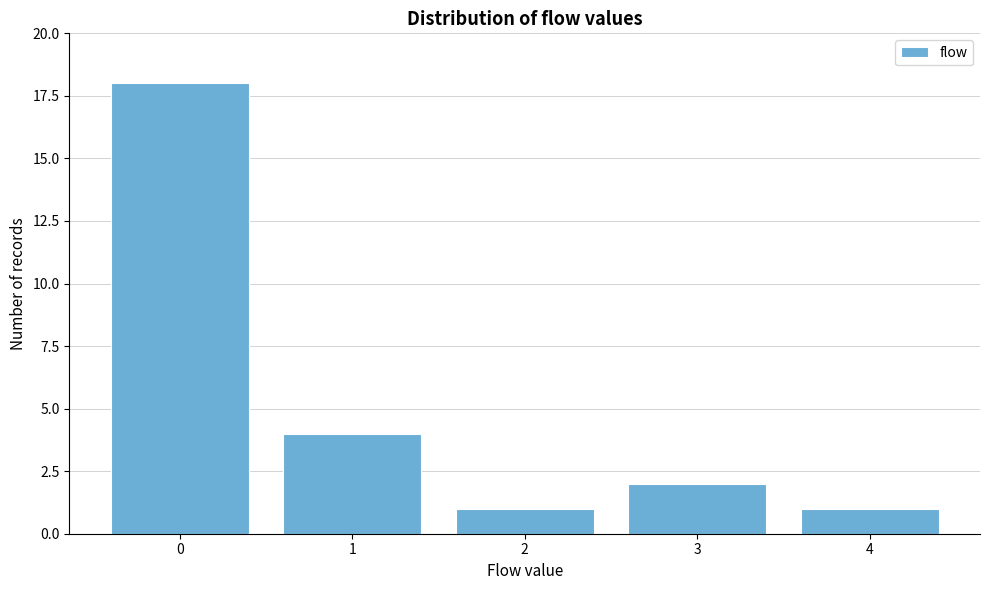

Reading right to left, list all the values displayed in this chart.

4=1	3=2	2=1	1=4	0=18